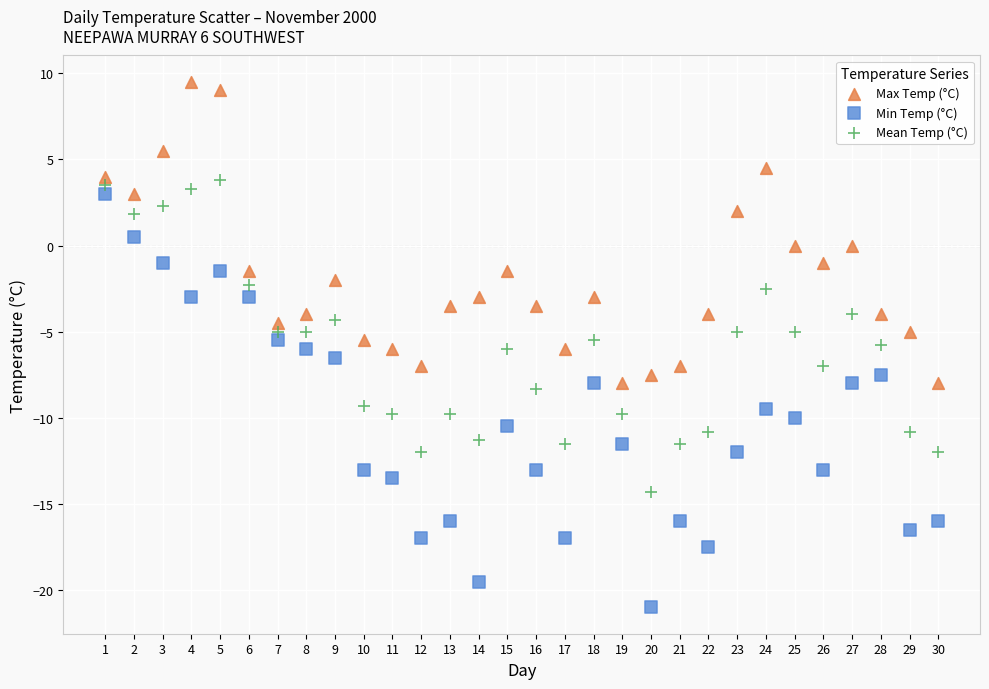

What is the X range (max minus min) for the scatter plot?

29.0